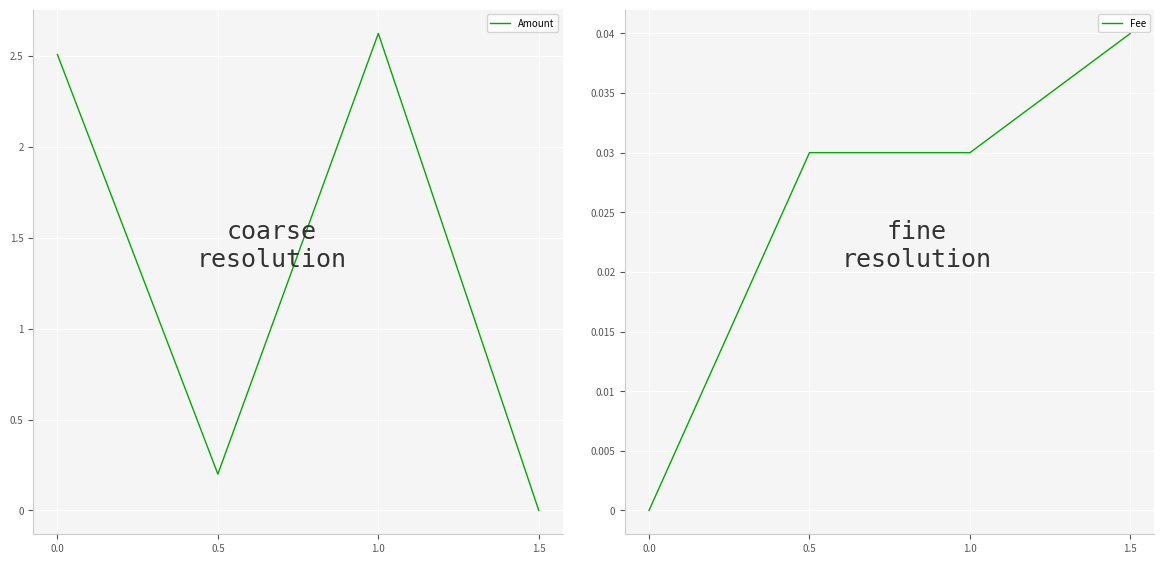

How many lines are shown in the chart?

2